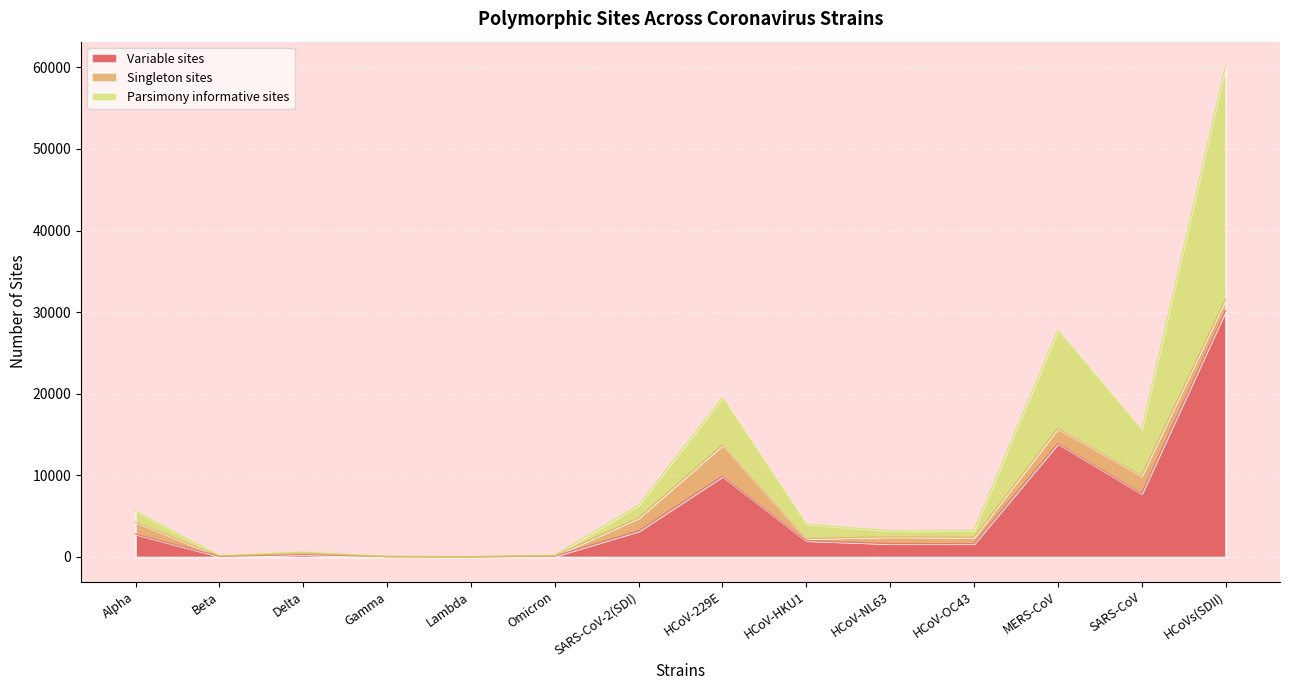

What is the value of the Parsimony informative sites point at the 13th from the left?

15528